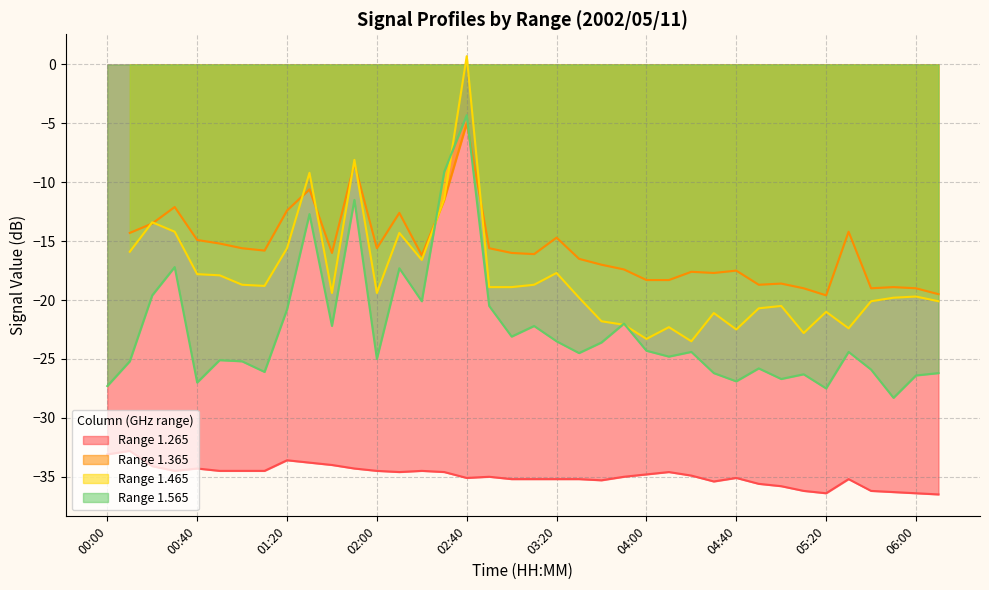

True or false: Range 1.565 and Range 1.265 intersect in this chart.

False